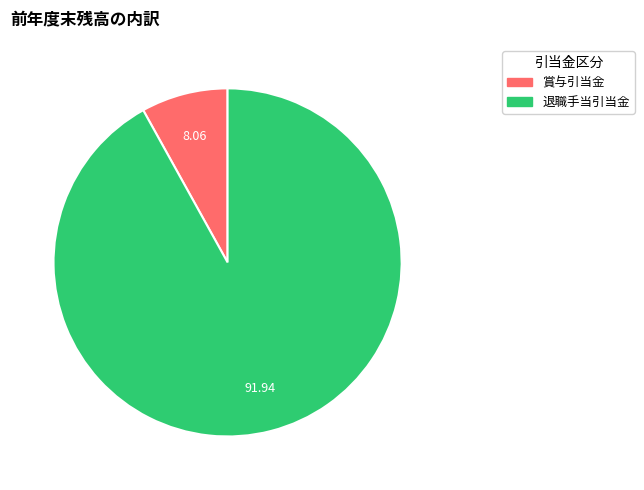

True or false: 賞与引当金 accounts for 1% of the total.

False